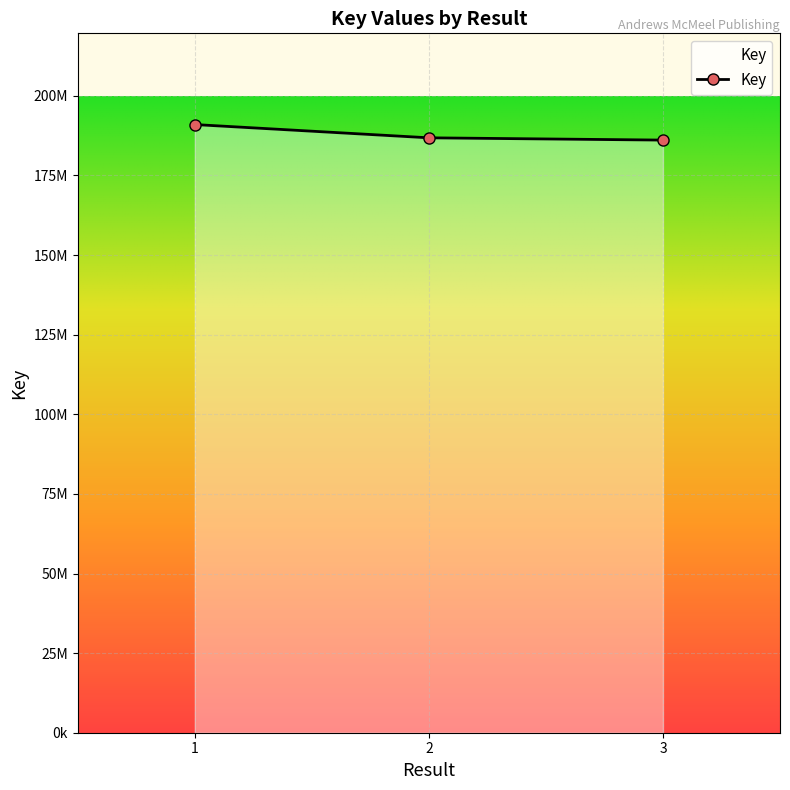

Approximately how many times larger is the value at 3 compared to 1?

1.0